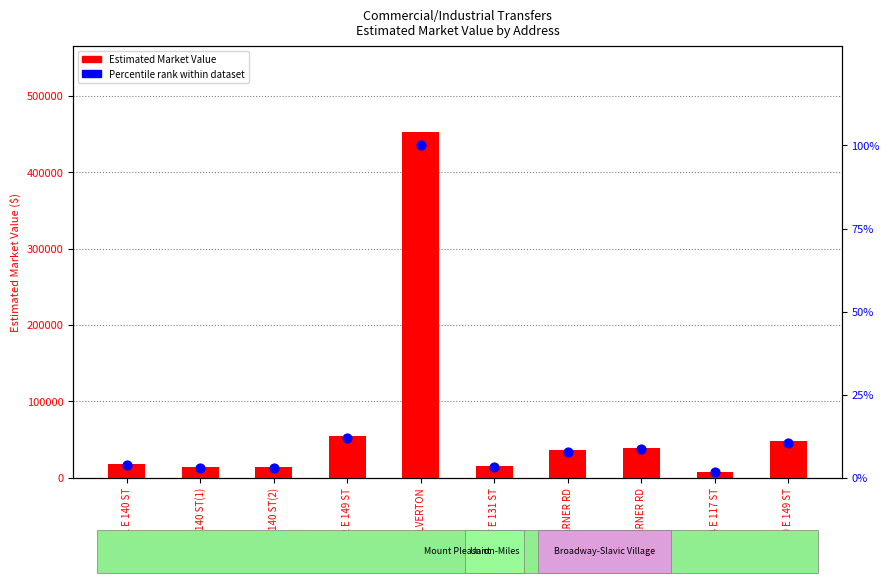

Which series contains the highest Y value?

Estimated Market Value